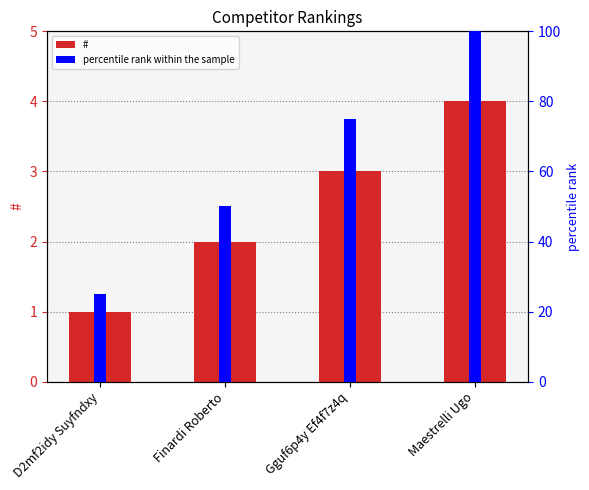

What position from the left is D2mf2idy Suyfndxy?

1